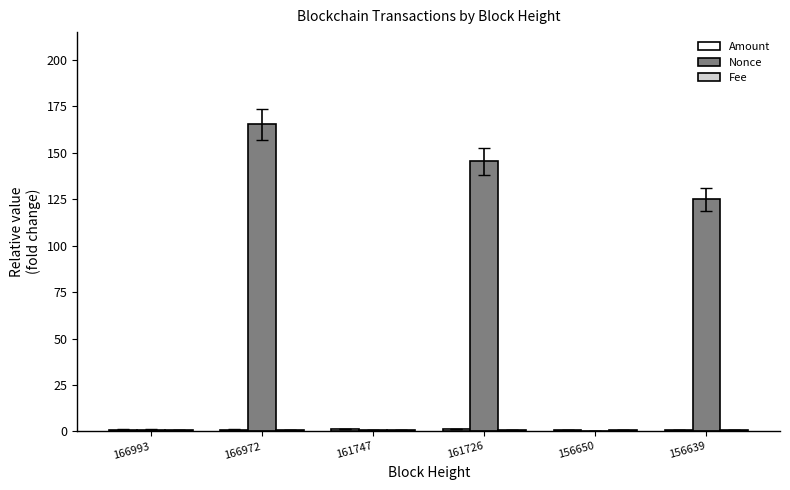

Which series has the largest total across all categories?

Nonce